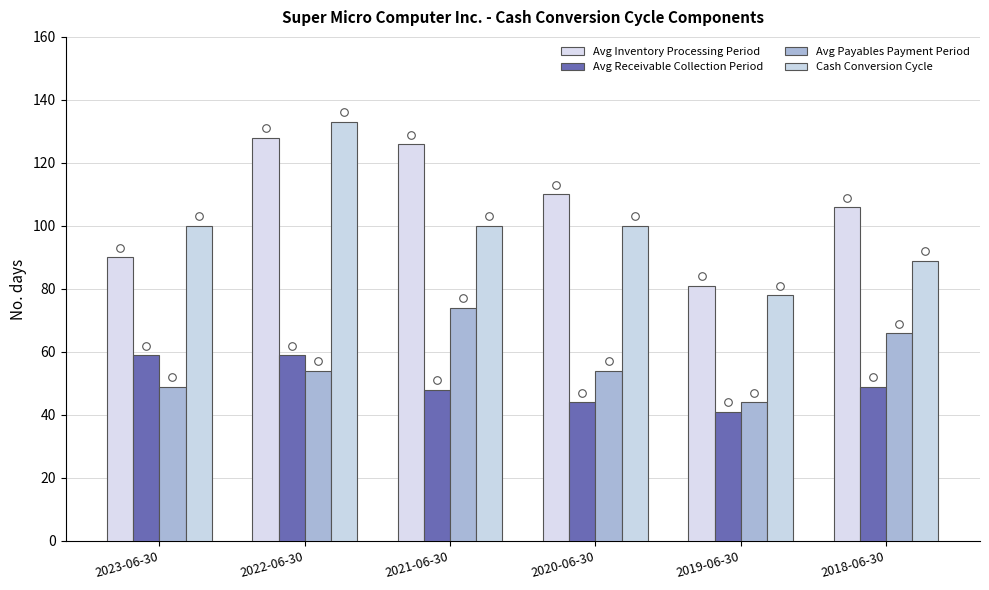

Is the value of Avg Receivable Collection Period at 2018-06-30 greater than the value of Cash Conversion Cycle at 2022-06-30?

No